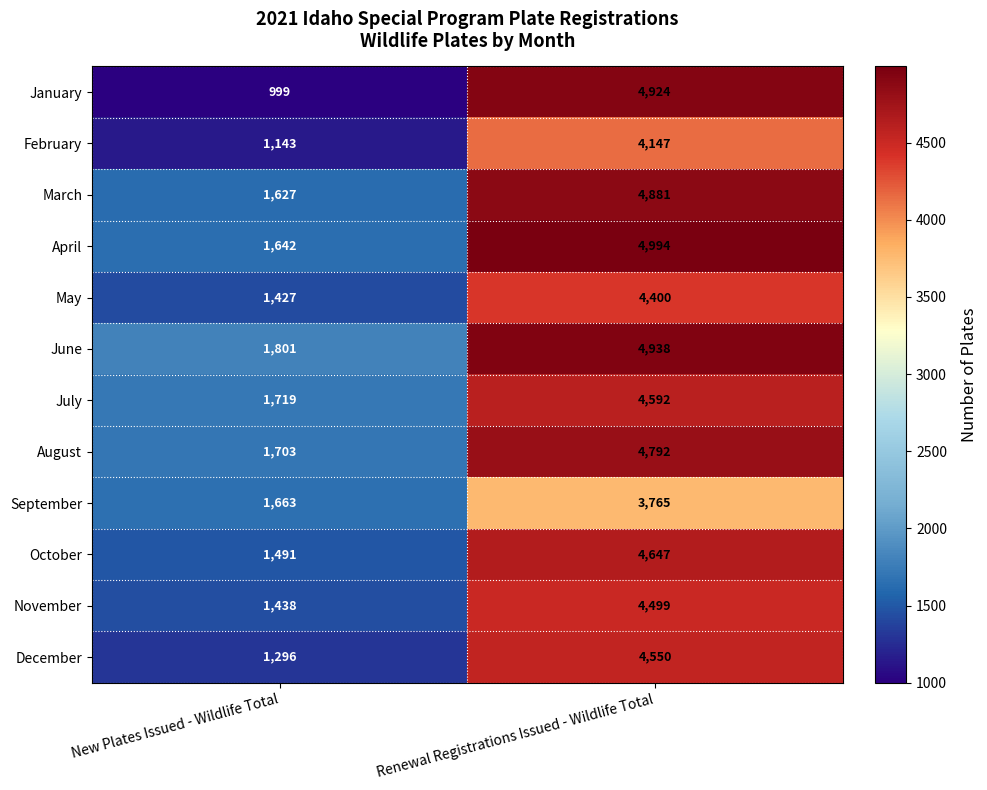

Count the number of data series in this chart.

12